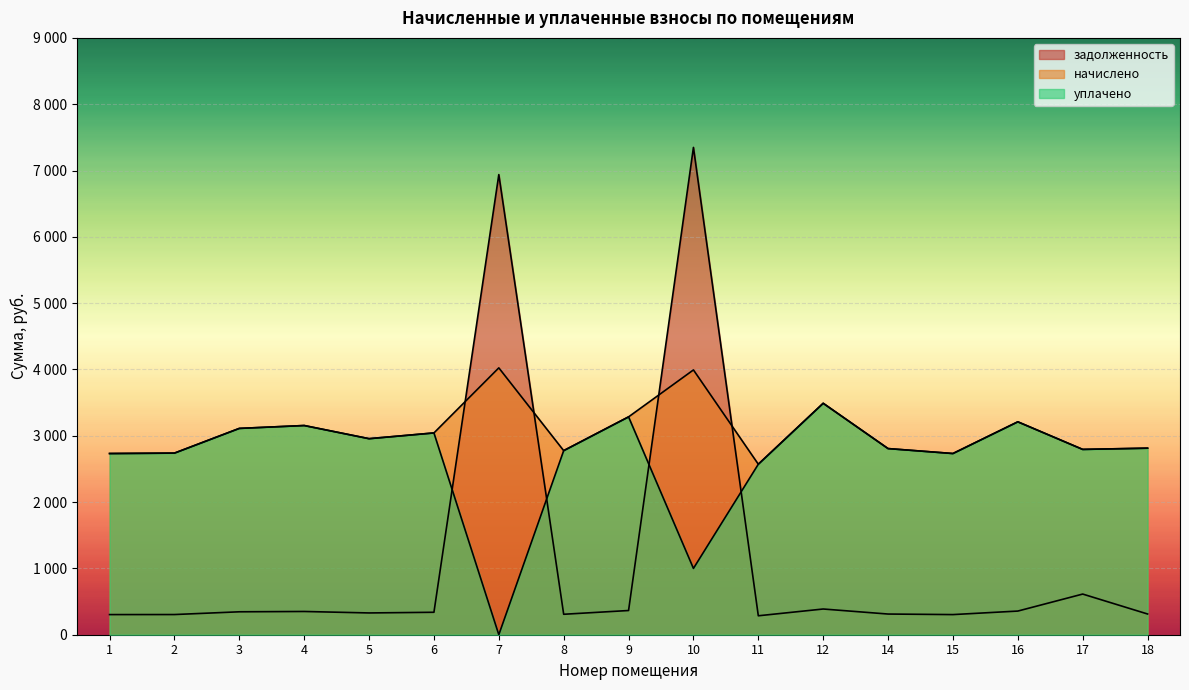

How many data points in уплачено are less than 2806?

8